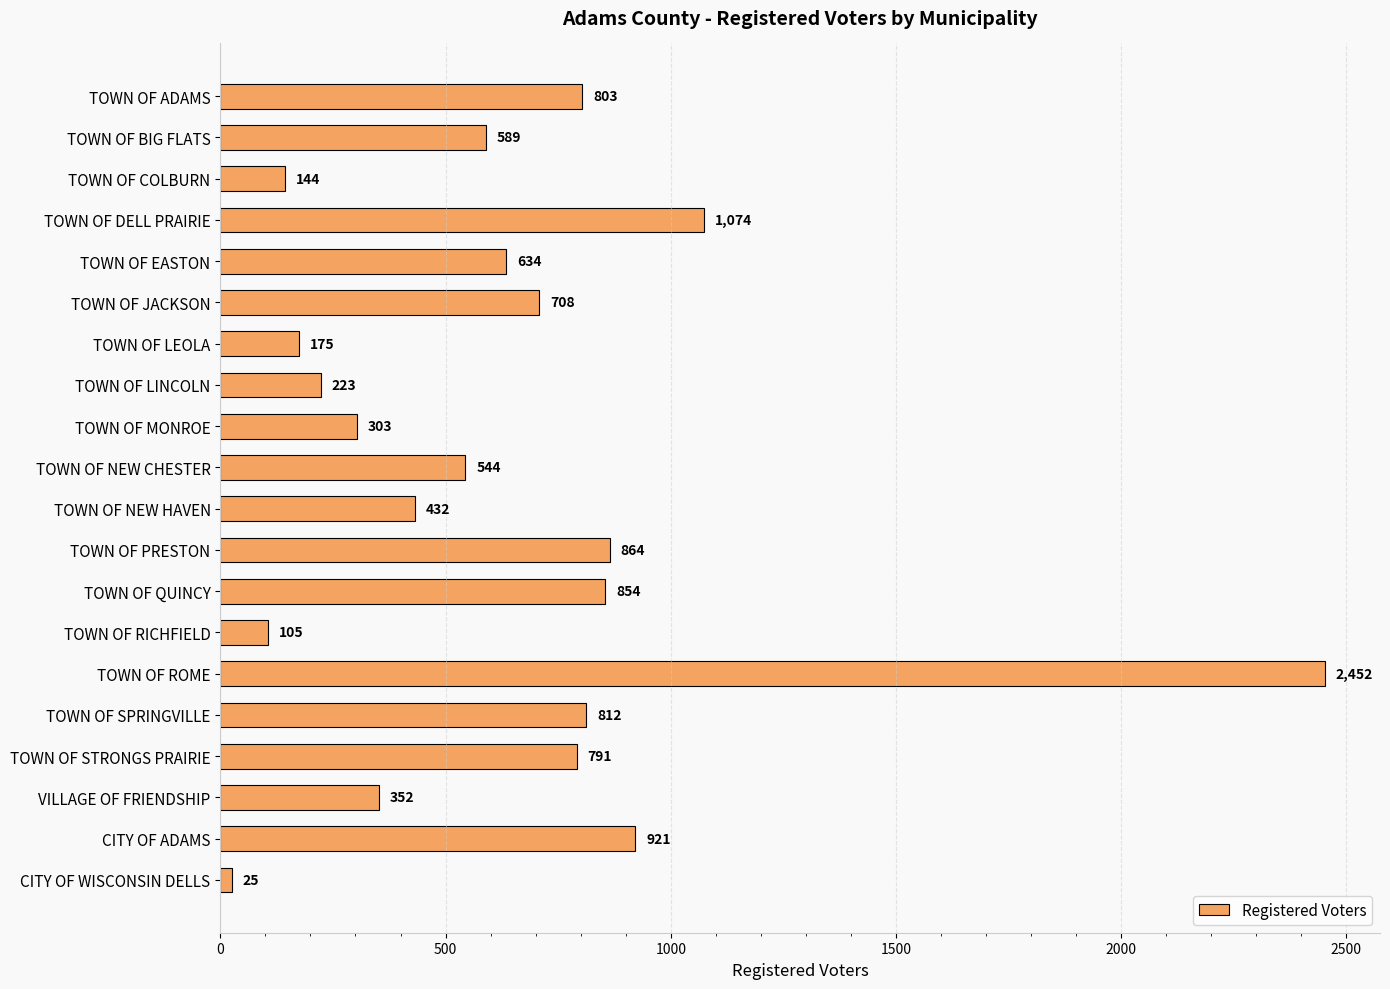

Reading top to bottom, what are all the values shown in this chart?

803	589	144	1074	634	708	175	223	303	544	432	864	854	105	2452	812	791	352	921	25